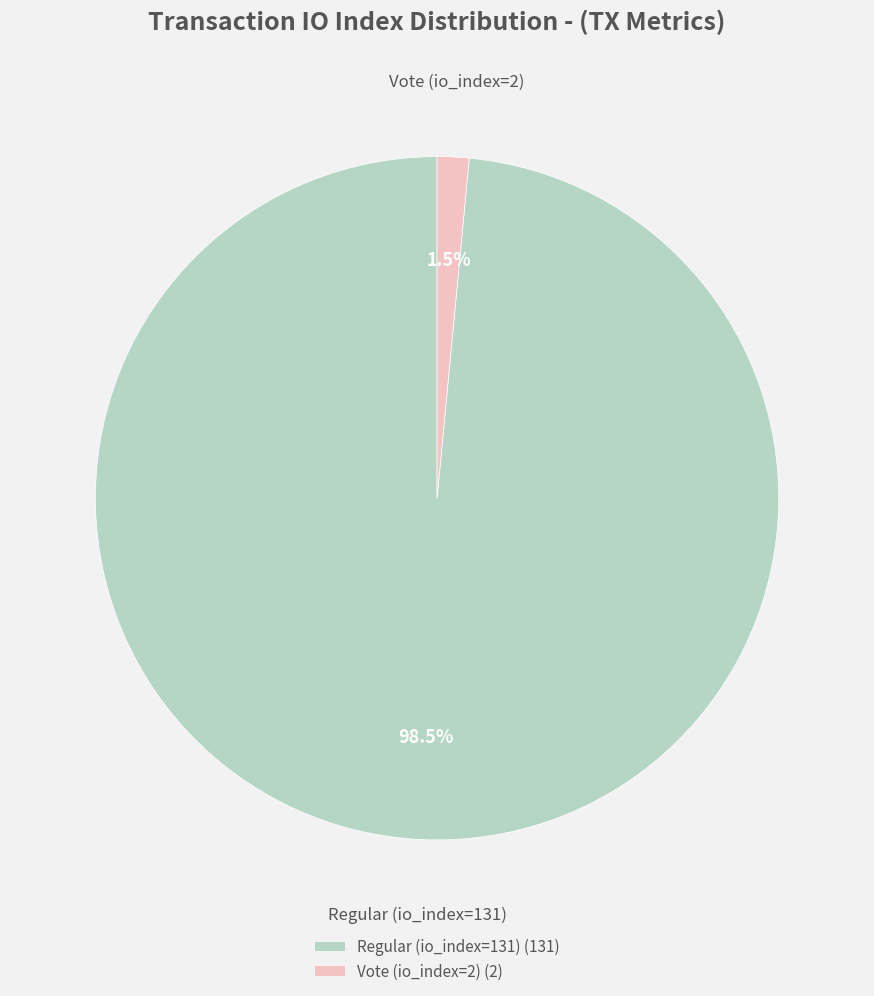

Which category has the smallest portion of the pie?

Vote (io_index=2)